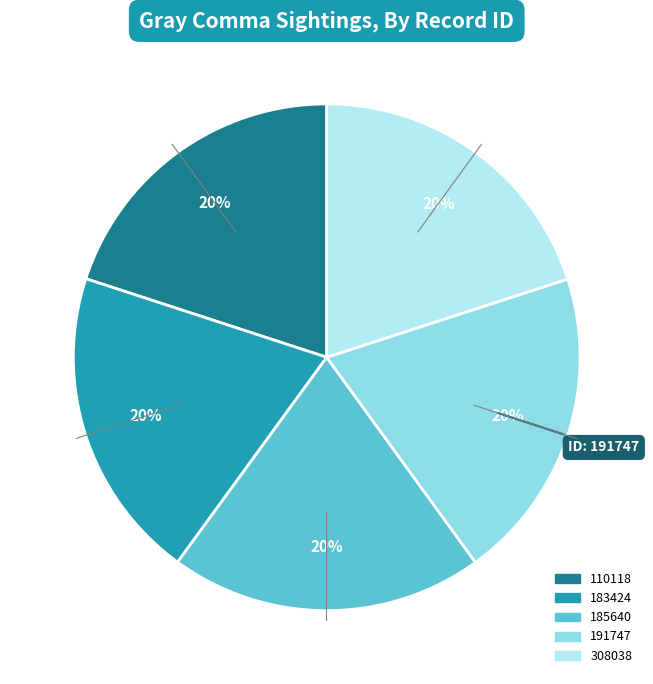

Do 185640 and 308038 together represent more than half of the pie?

No